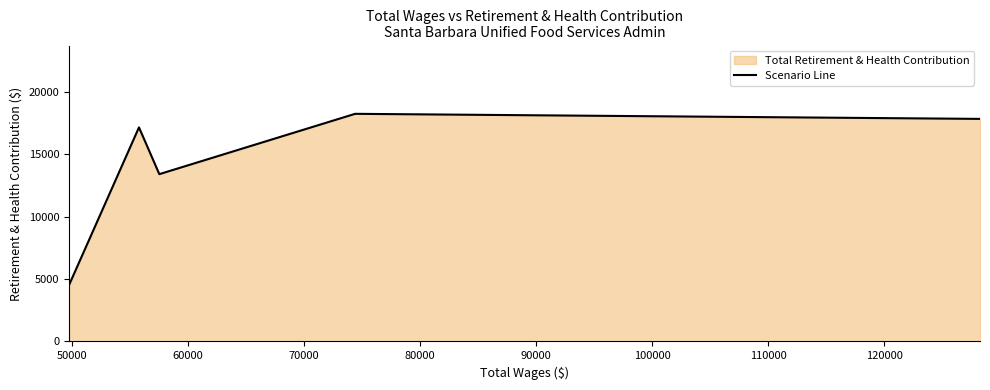

What is the value of the 4th point from the left?

18232